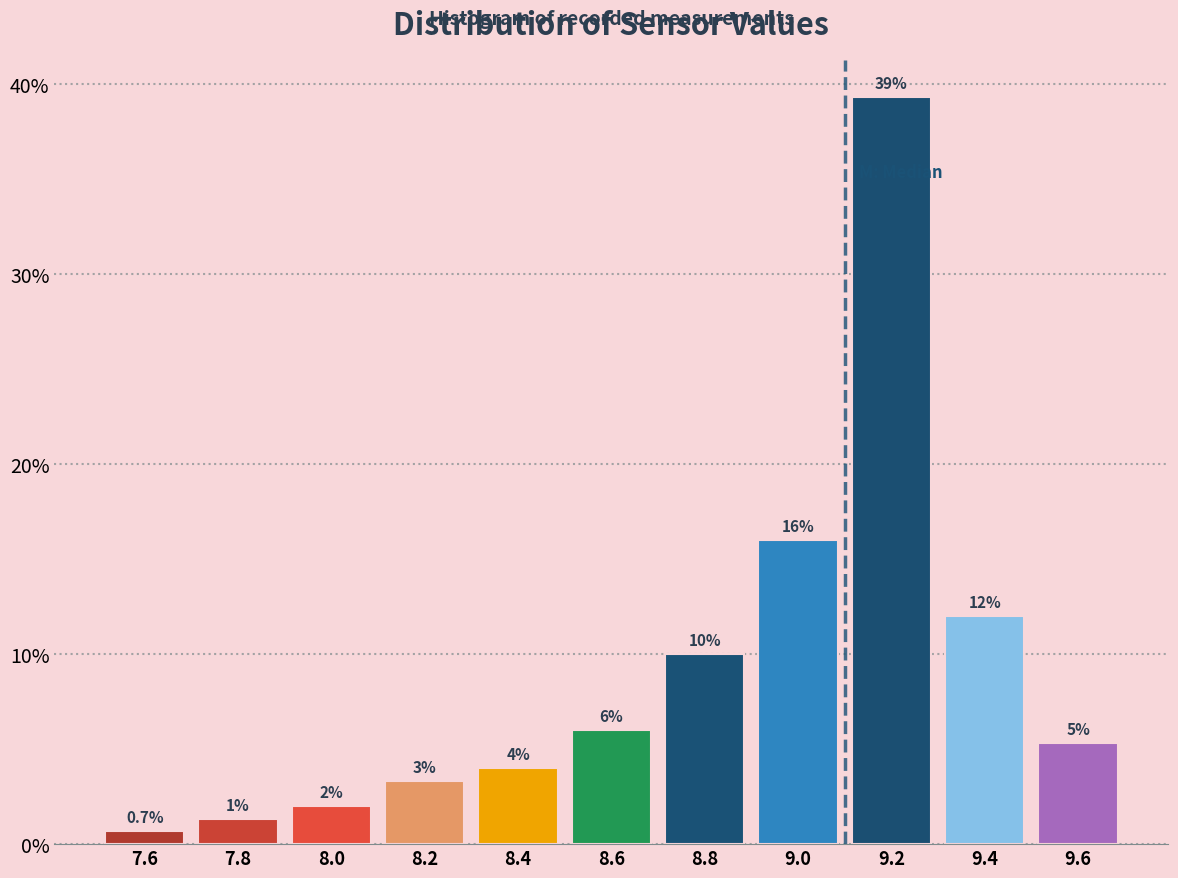

Which range on the x-axis has the tallest bar?

9.1 to 9.3